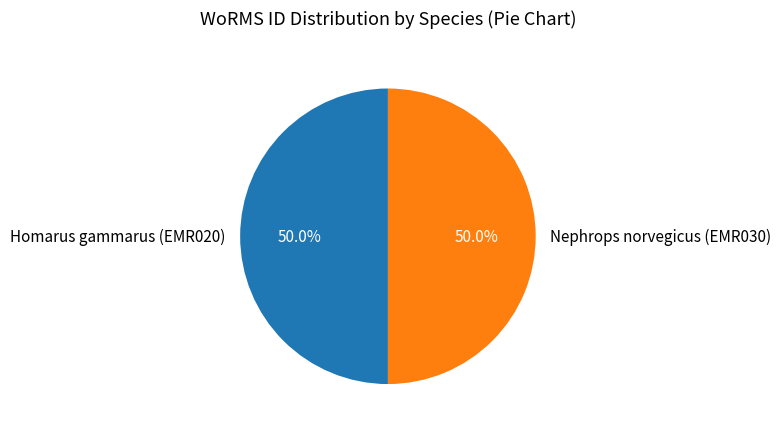

Count the number of slices in the pie.

2